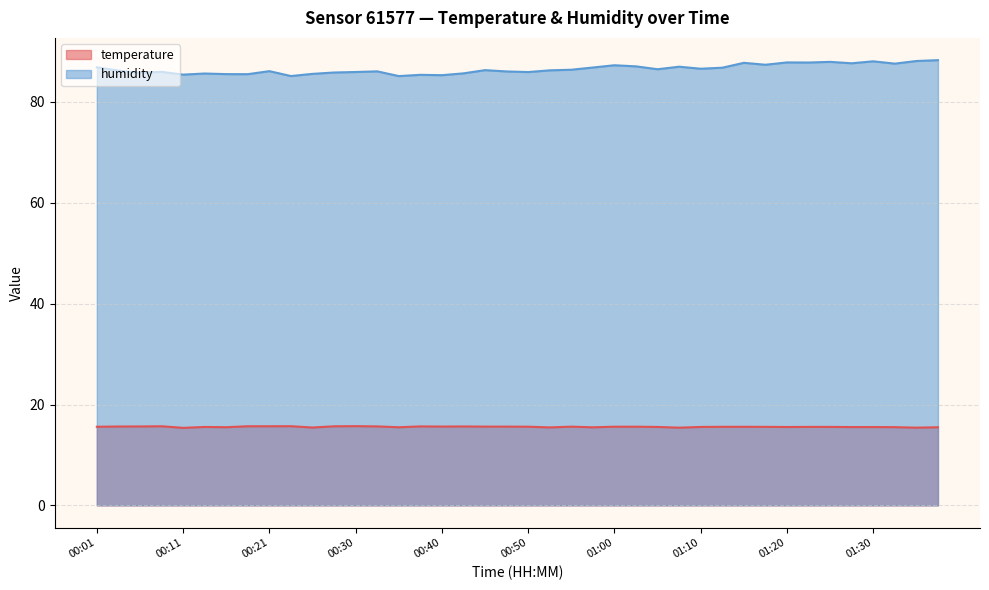

What is the label of the 11th point from the right?

01:12